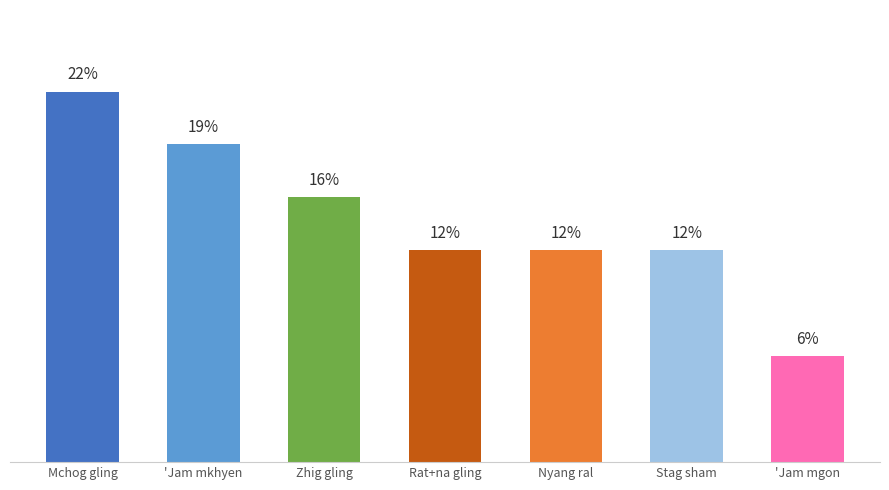

What is the value of the 7th bar from the left?

6.2